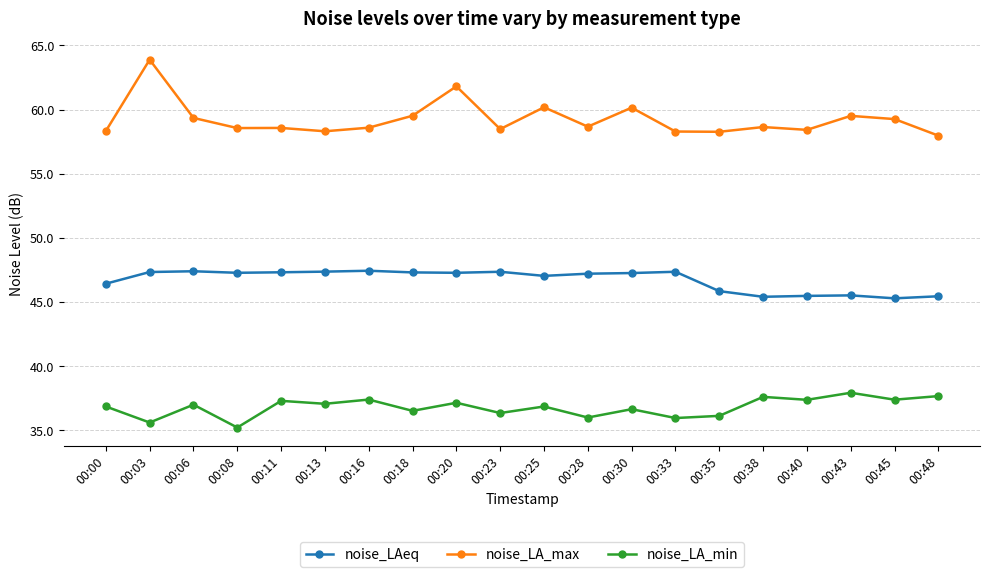

True or false: noise_LAeq has more than 1 points higher than both neighbors.

True